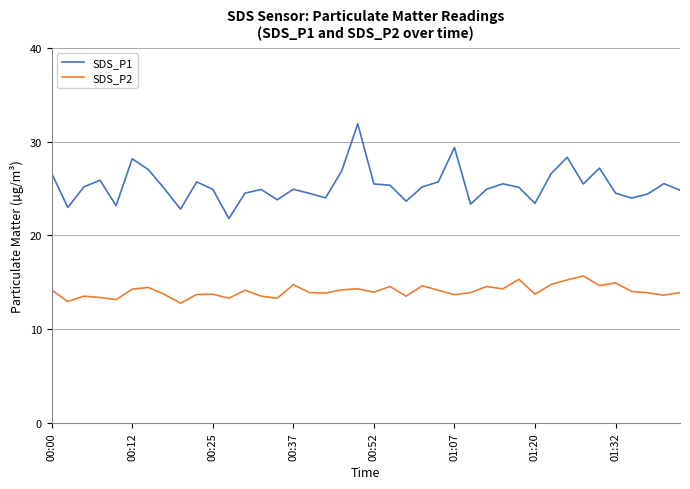

True or false: SDS_P2 and SDS_P1 intersect in this chart.

False